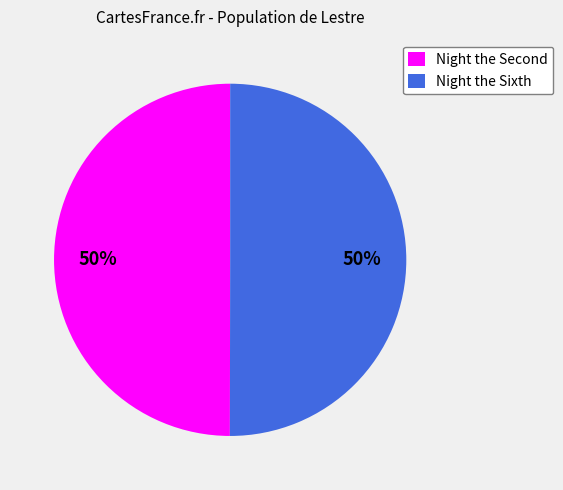

Is it true that Night the Sixth is 50% of the pie?

True